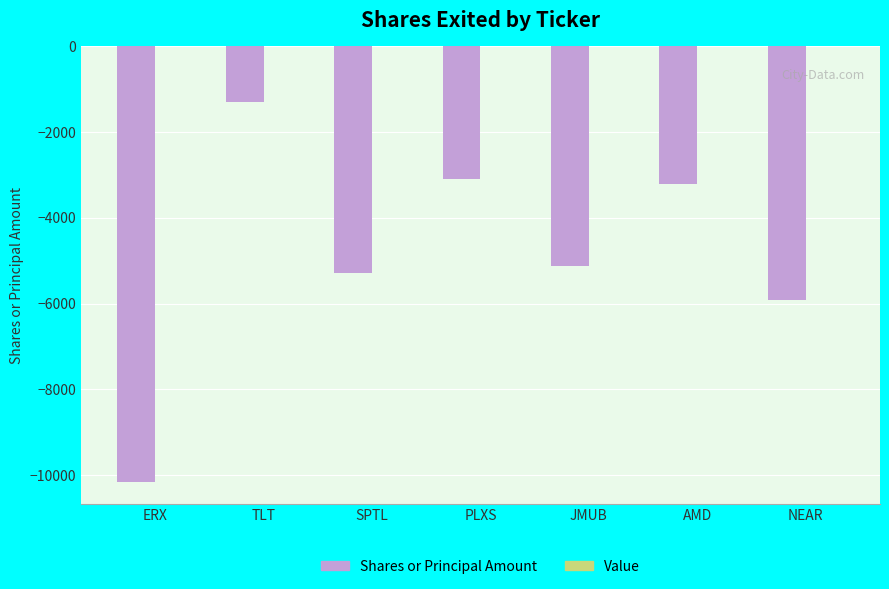

What is the change in value from JMUB to AMD?

+1905